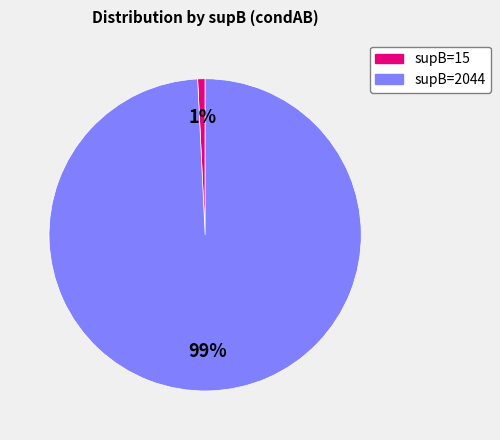

To the nearest percent, what is the difference between the largest and smallest slice percentages?

98%